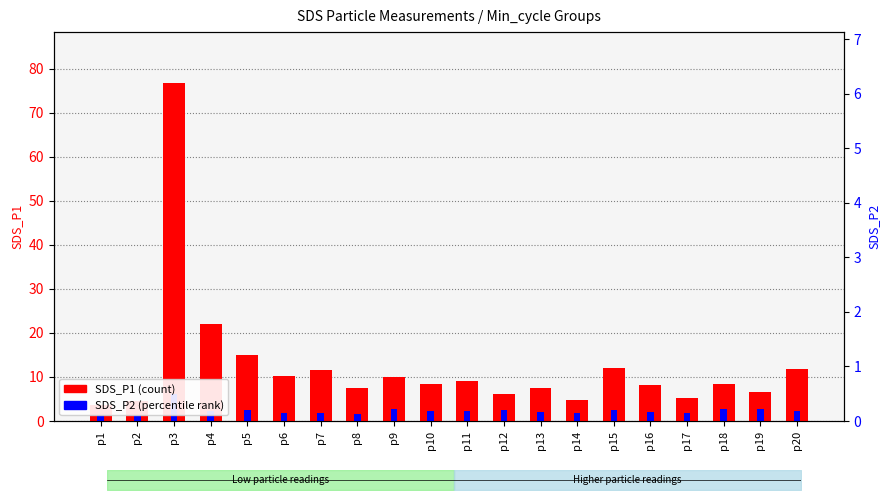

What is the sum of all SDS_P1 values?

249.4